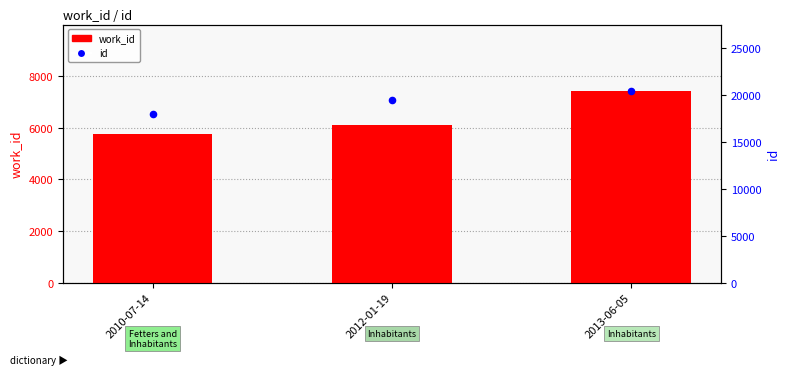

At which category is the sum across all series the highest?

2013-06-05